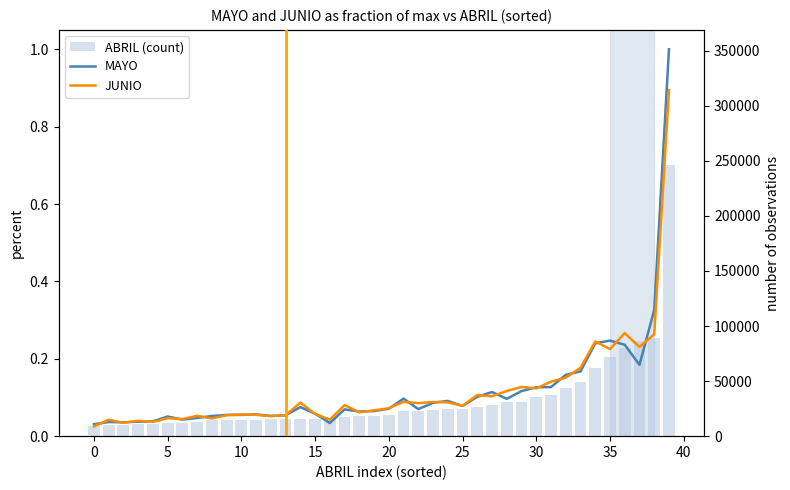

What is the difference between the MAYO values at 20 and 37?

0.1